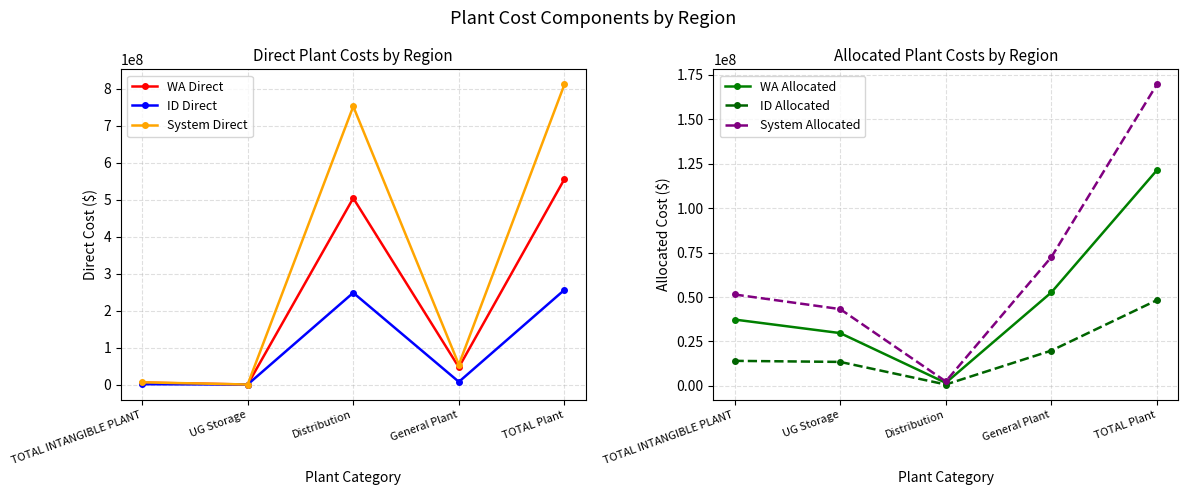

At which label is ID Allocated closest to 24525161?

General Plant